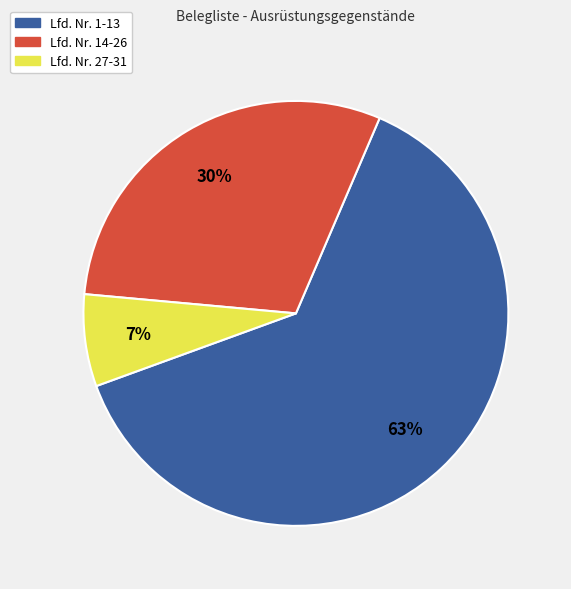

Is it true that Lfd. Nr. 27-31 is 1% of the pie?

False